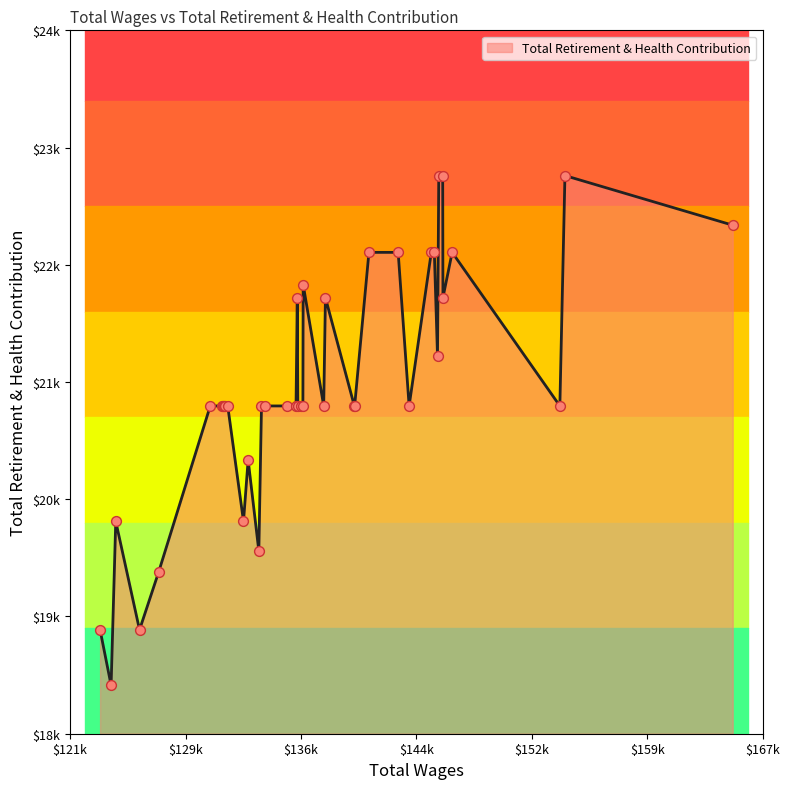

Which has a higher value, 31 or 23?

31